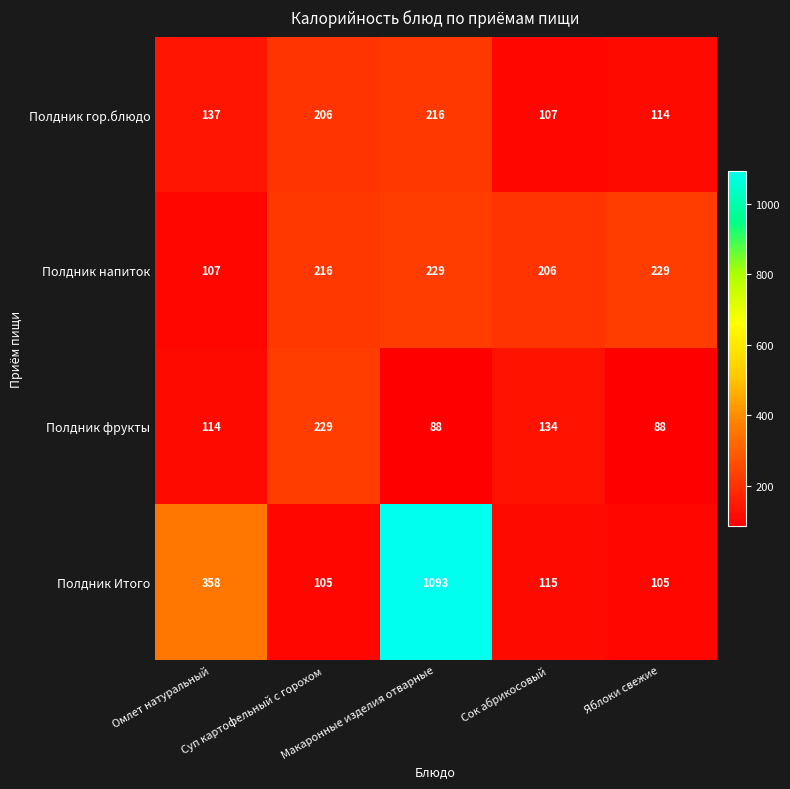

What is the average value of the Полдник Итого series?

355